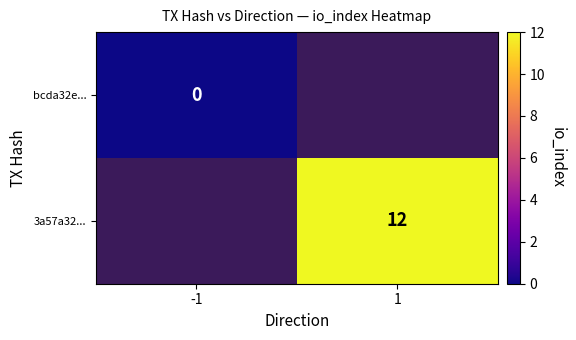

The value of 3a57a32... at 1 is 21. True or false?

False